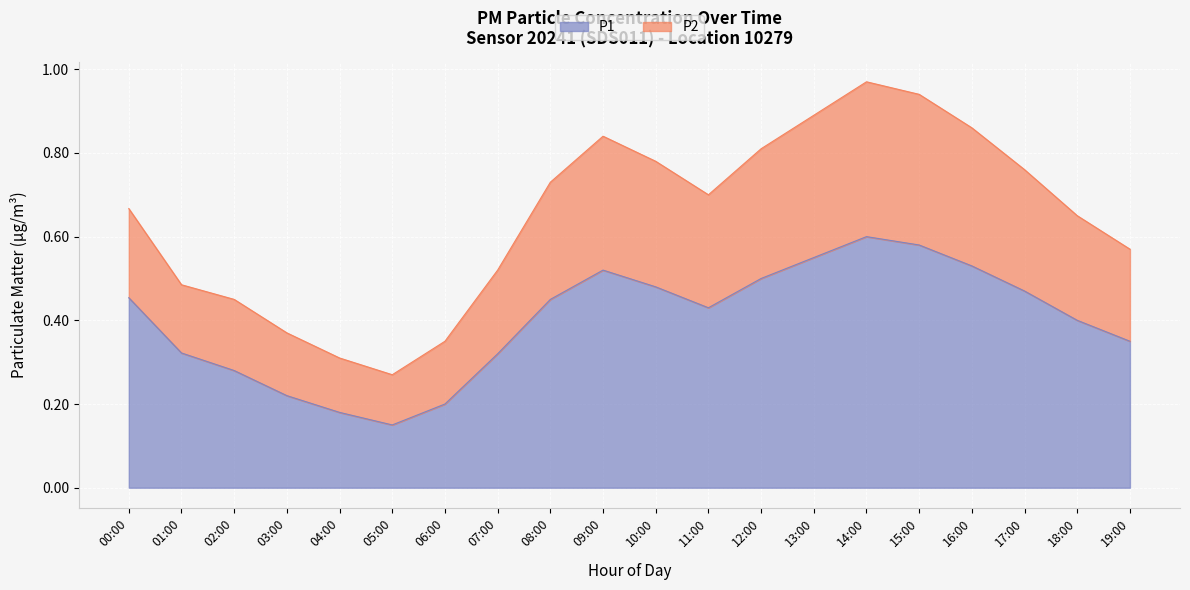

What are all the series names shown in the legend?

P1, P2